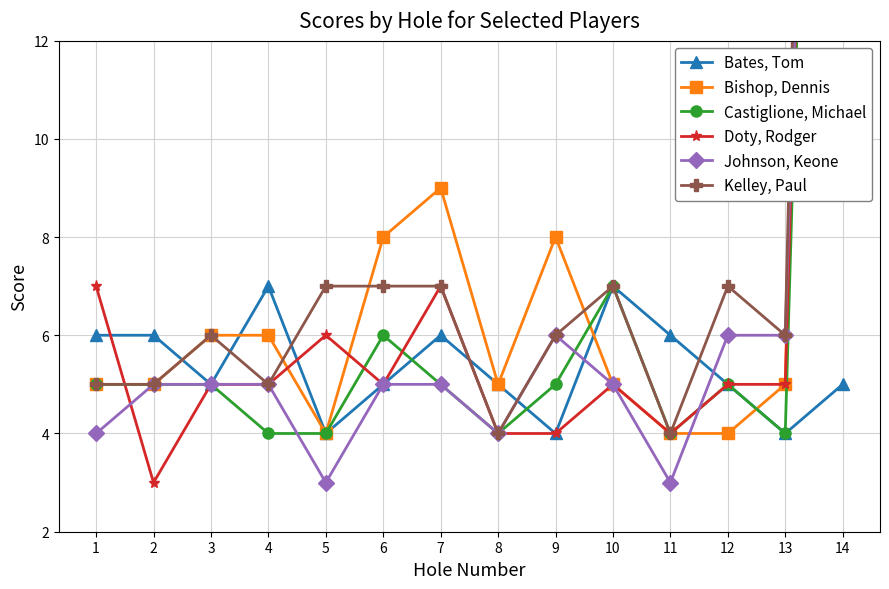

At which label does Bishop, Dennis first exceed 5?

3